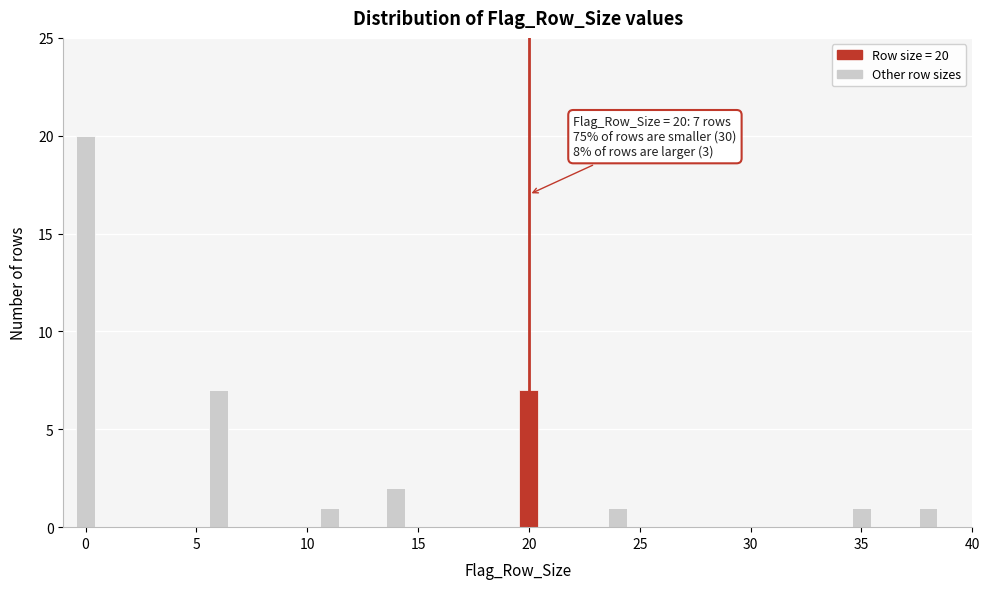

Around what value on the x-axis is the tallest bar? Give the approximate position of its centre, as read against the axis.

0.0